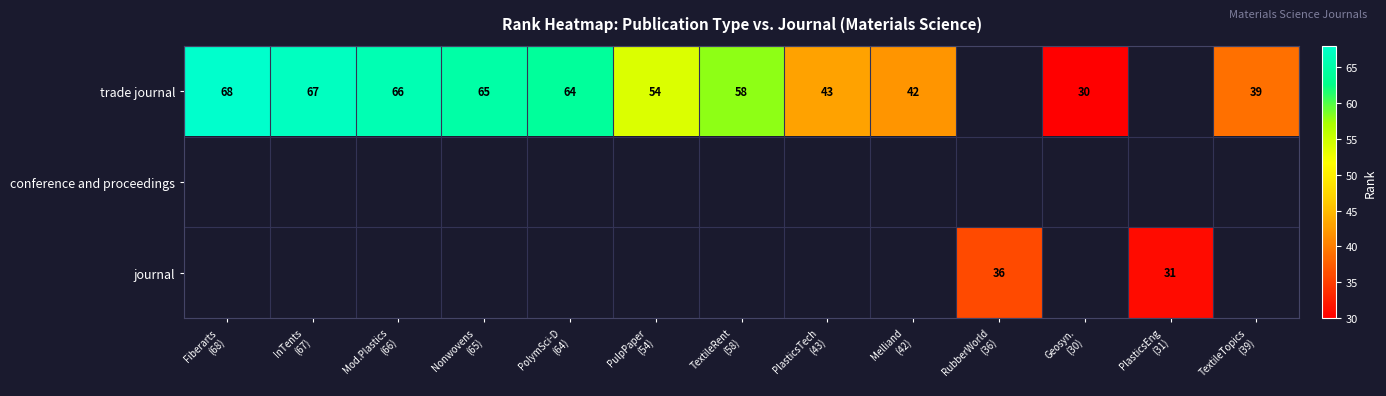

At PulpPaper (54), list the series in order from smallest to largest.

trade journal, conference and proceedings, journal